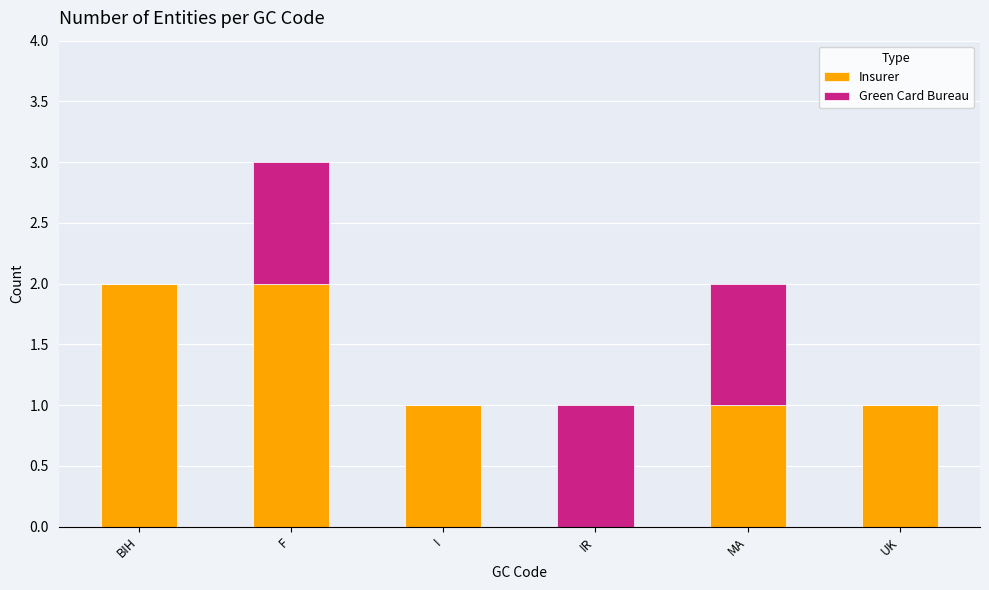

How many series are shown in this chart?

2